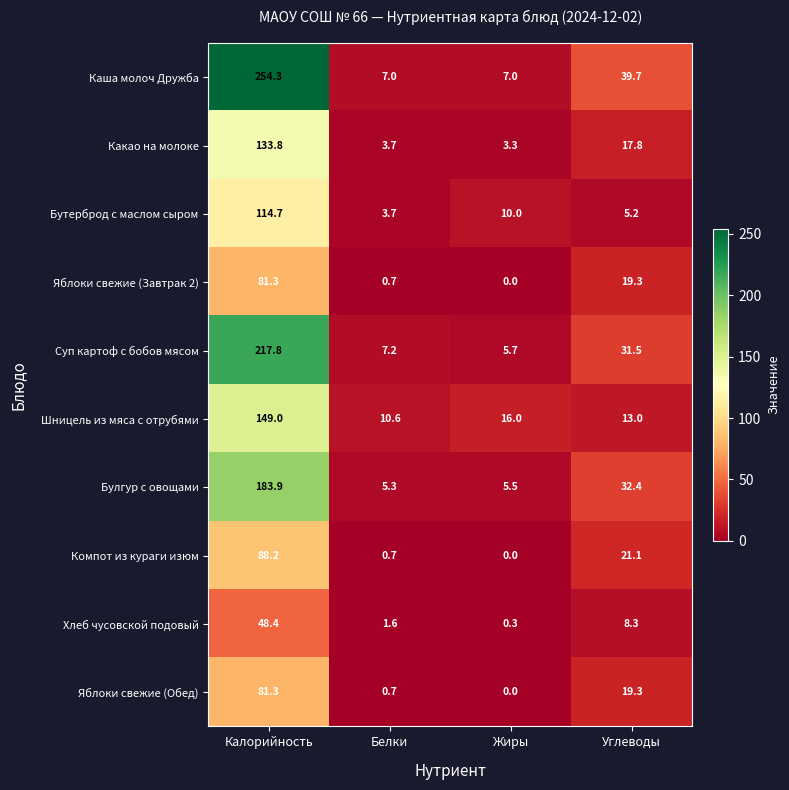

Which series changed the most between Калорийность and Жиры?

Каша молоч Дружба